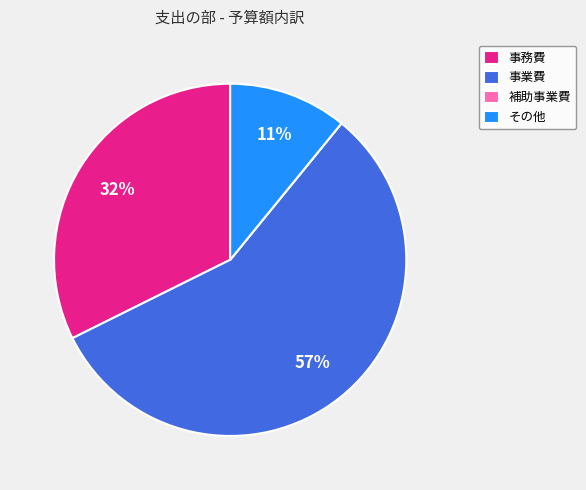

To the nearest percent, what percentage of the pie is 事業費?

57%